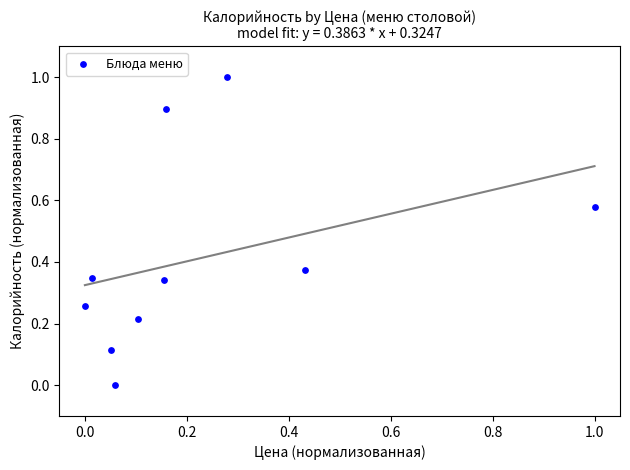

What is the range of Y values (max minus min)?

1.0